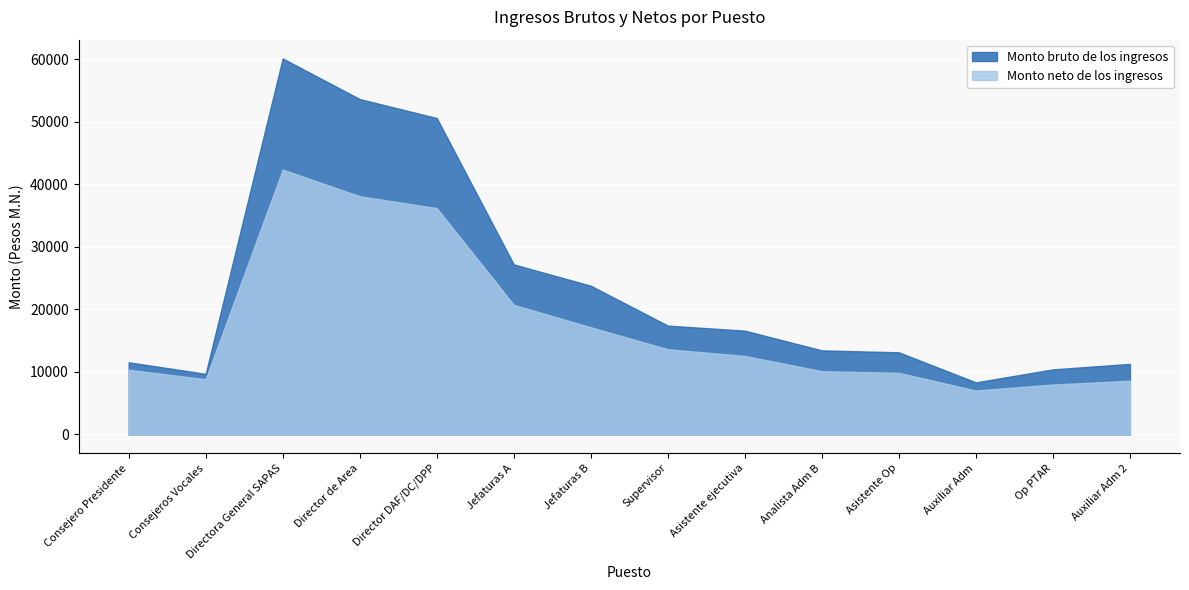

Reading right to left, what are all the values shown in this chart?

Monto bruto de los ingresos: Auxiliar Adm 2=11274.0	Op PTAR=10400.0	Auxiliar Adm=8320.0	Asistente Op=13124.0	Analista Adm B=13438.0	Asistente ejecutiva=16586.0	Supervisor=17395.0	Jefaturas B=23770.5	Jefaturas A=27180.9	Director DAF/DC/DPP=50576.1	Director de Area=53612.7	Directora General SAPAS=60102.0	Consejeros Vocales=9687.9	Consejero Presidente=11532.9
Monto neto de los ingresos: Auxiliar Adm 2=8584.0	Op PTAR=7978.0	Auxiliar Adm=7020.0	Asistente Op=9846.0	Analista Adm B=10116.0	Asistente ejecutiva=12546.0	Supervisor=13620.0	Jefaturas B=17129.0	Jefaturas A=20719.9	Director DAF/DC/DPP=36182.6	Director de Area=38080.1	Directora General SAPAS=42339.2	Consejeros Vocales=8825.5	Consejero Presidente=10346.8